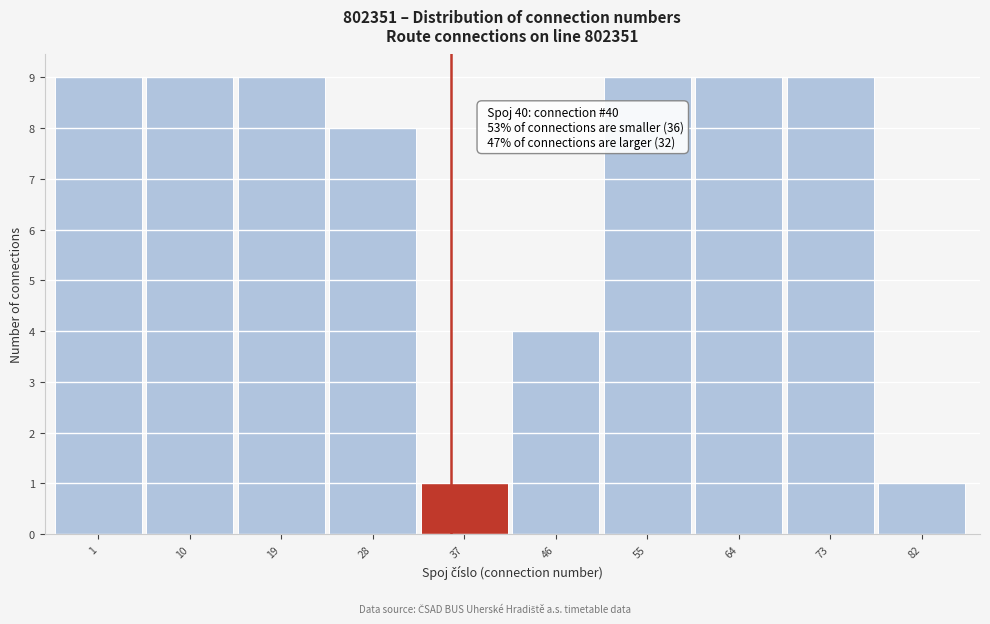

Reading right to left, transcribe all the data shown in this chart.

1	9	9	9	4	1	8	9	9	9